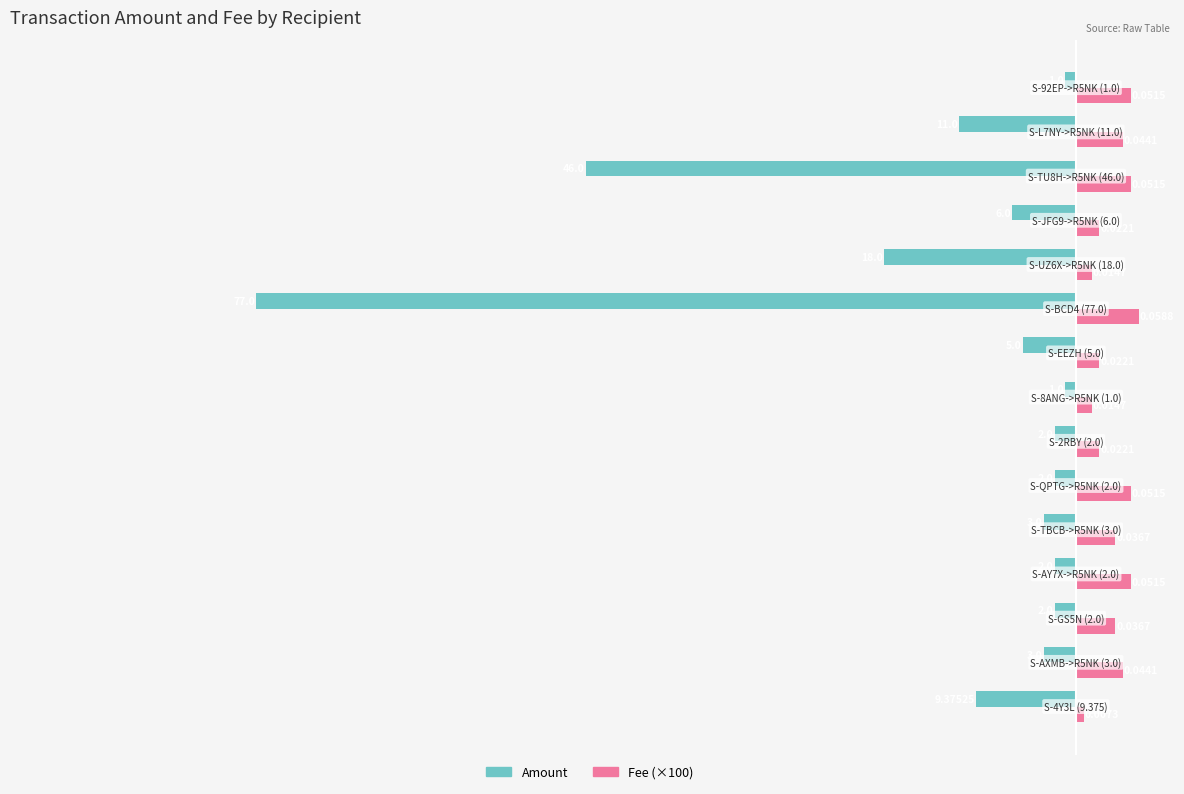

What are all the series names shown in the legend?

Amount, Fee (×100)